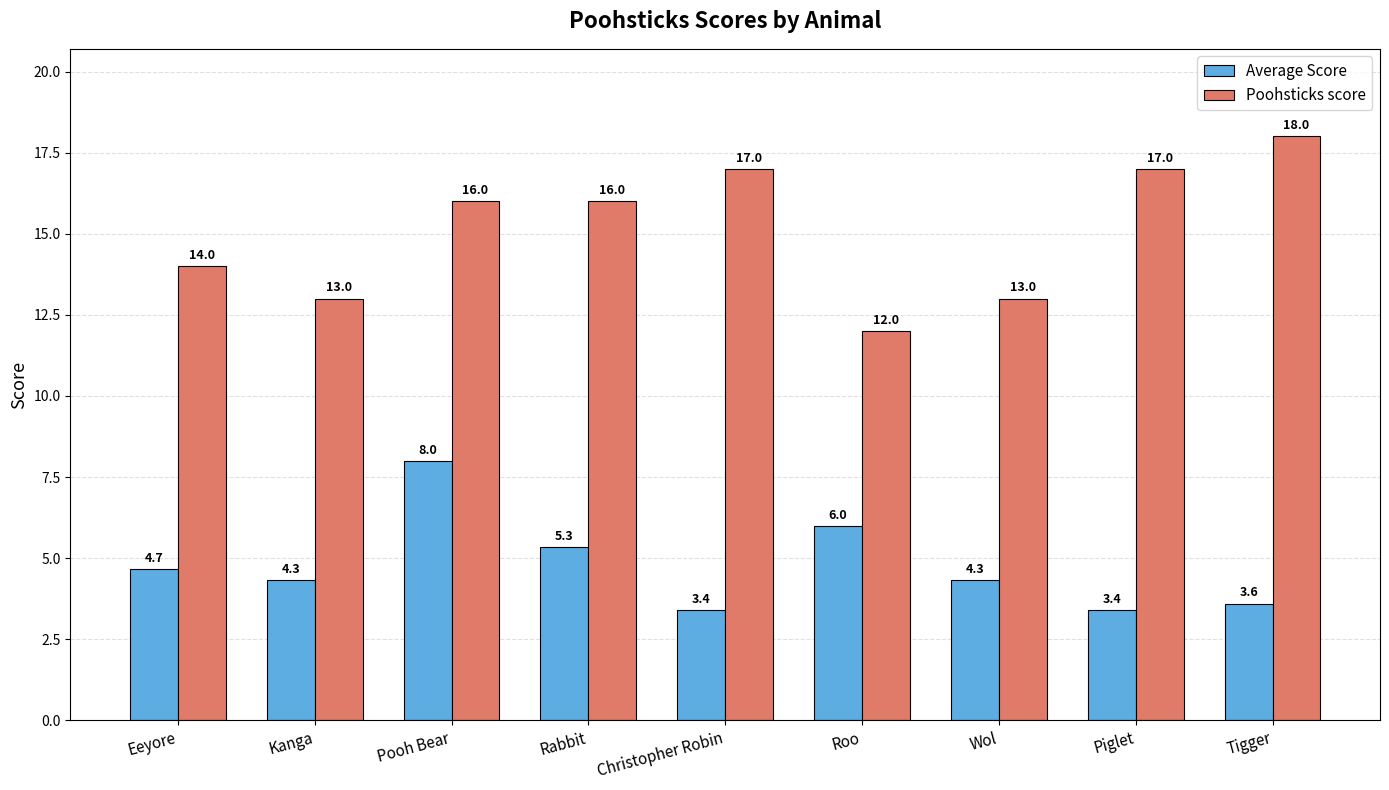

Between Wol and Tigger, which series saw the biggest shift?

Poohsticks score